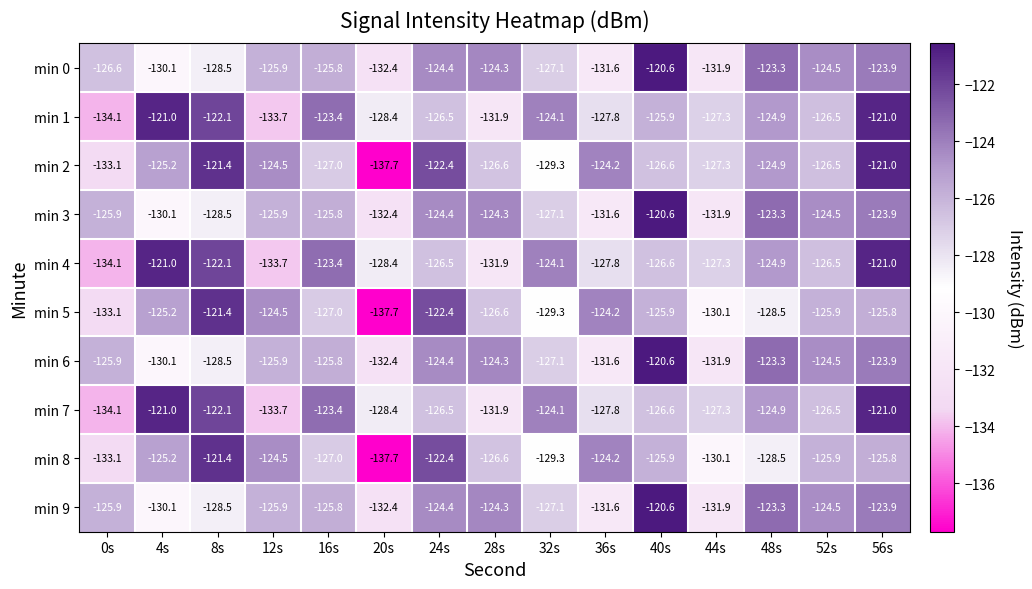

The min 8 series shows -137.7 at 20s. True or false?

True